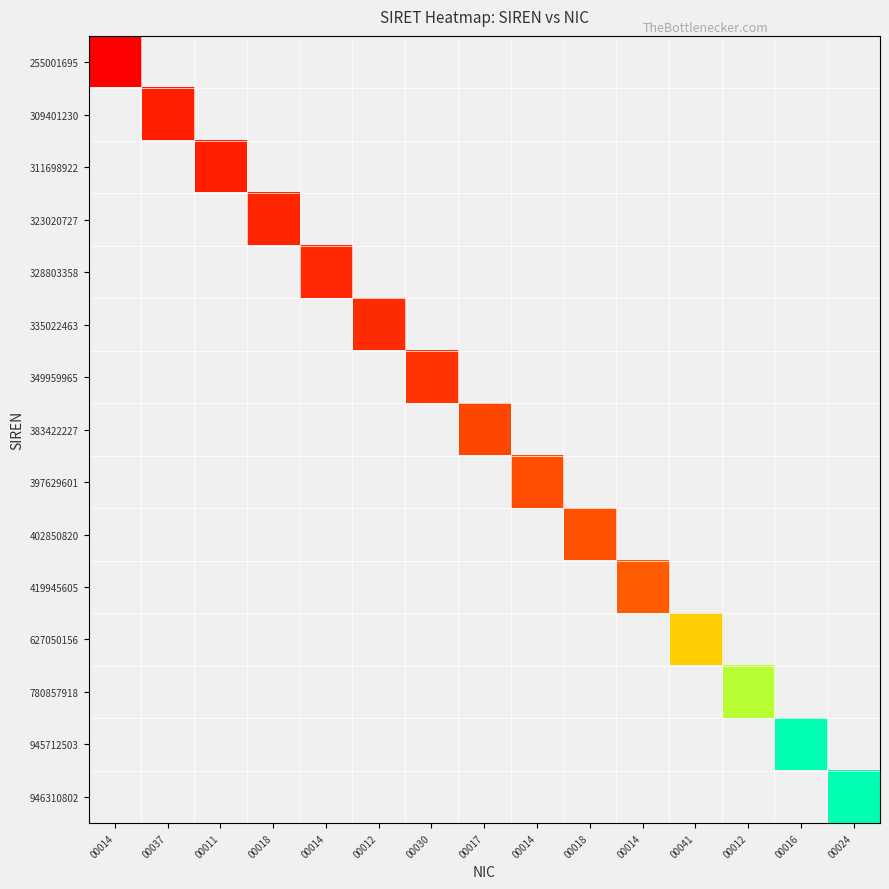

Which has a higher value, 00014 or 00014?

00014